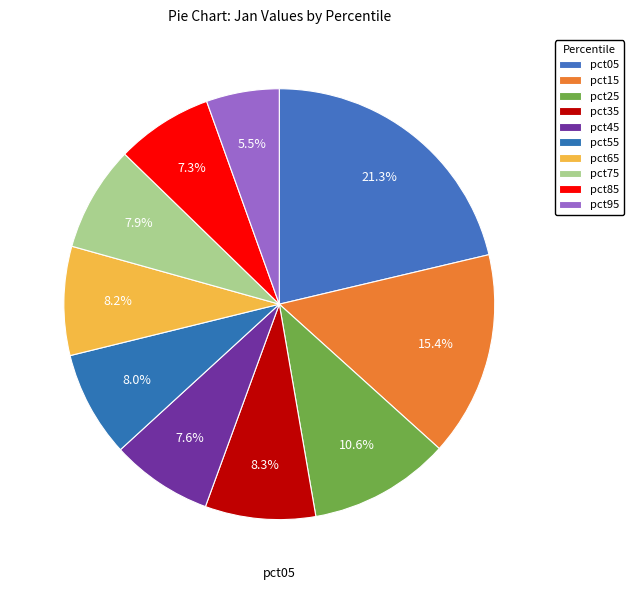

To the nearest percent, what portion does pct15 represent?

15%